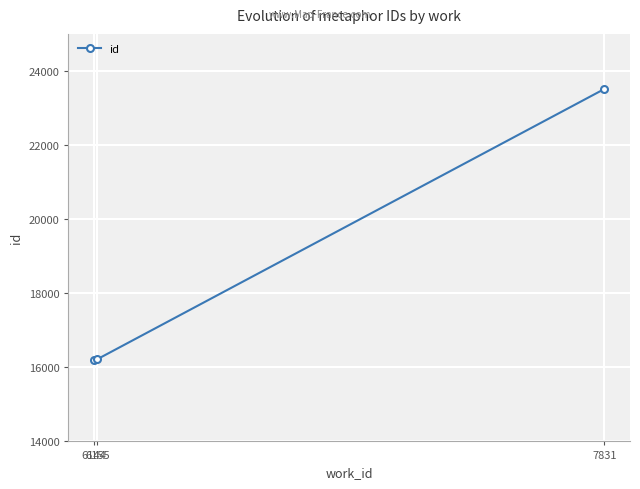

Where is the data nearest to the value 19857?

6155